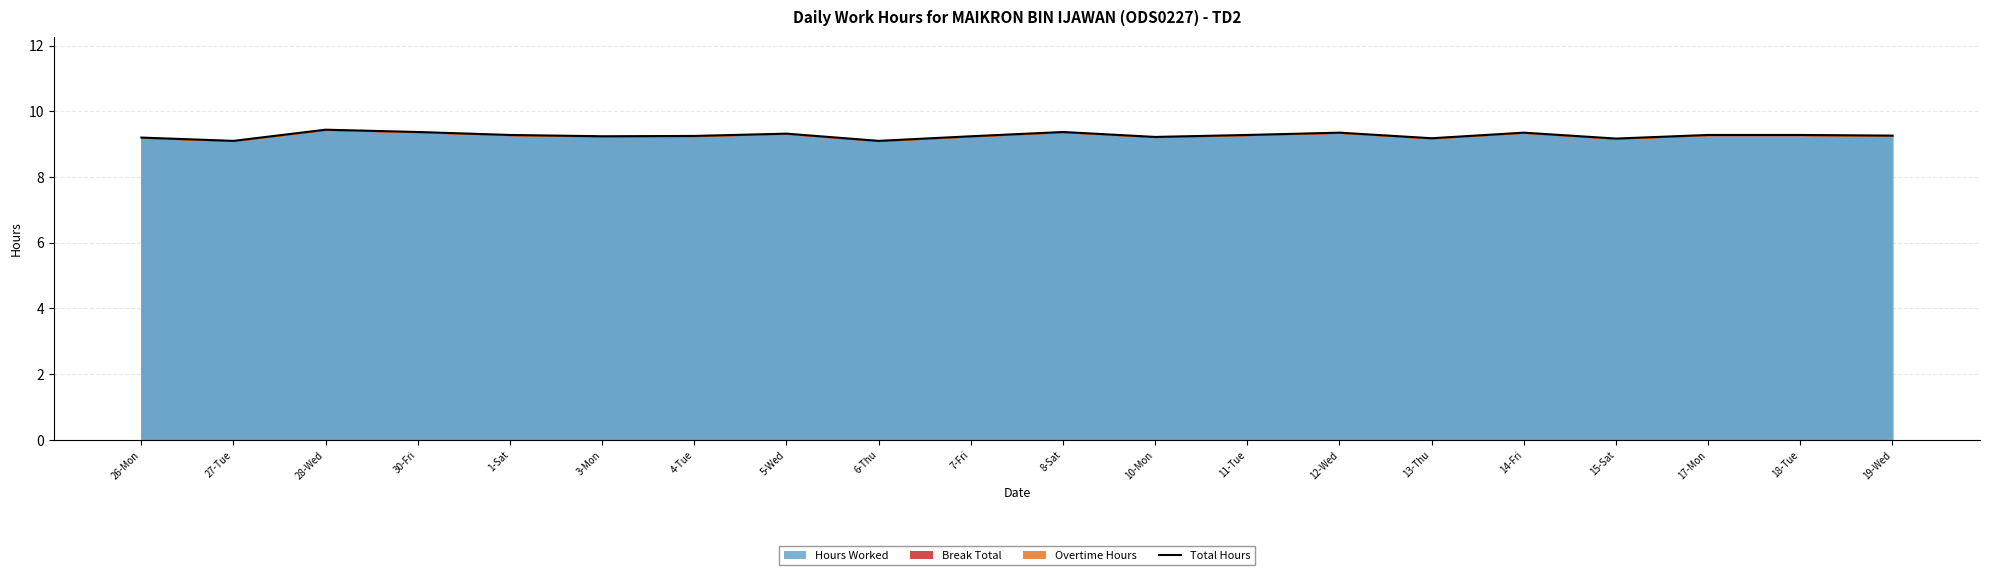

Does the chart display data point markers on the line(s)?

No